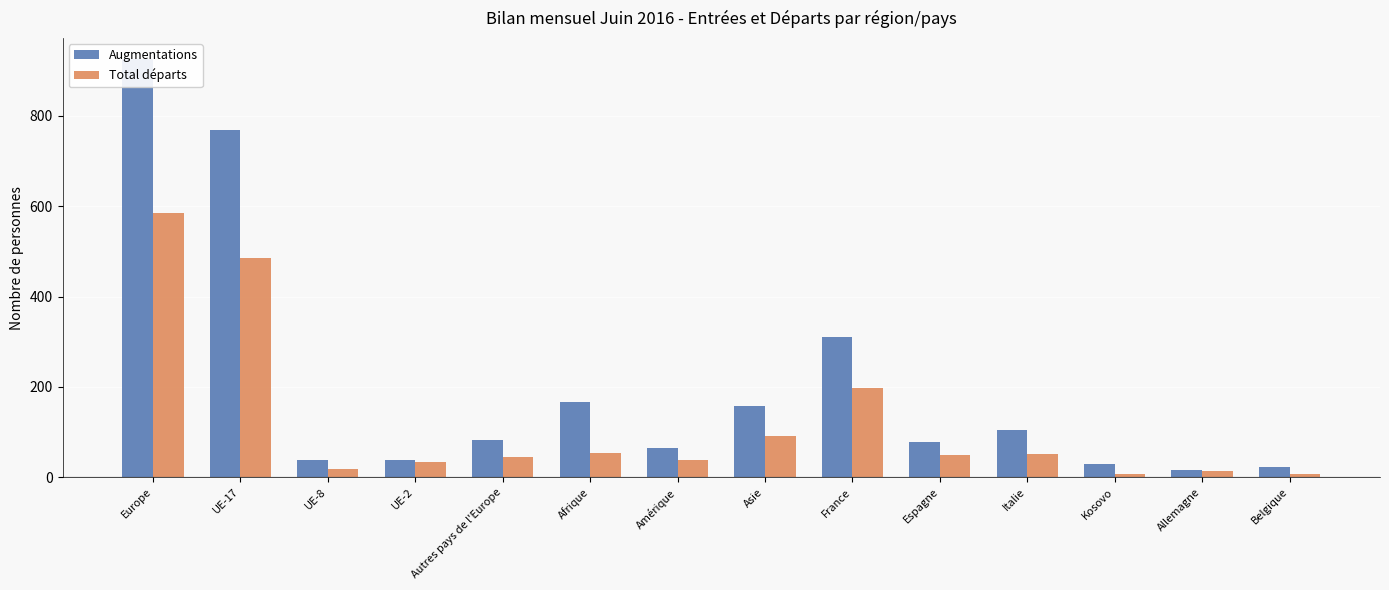

Which series has the largest total across all categories?

Augmentations